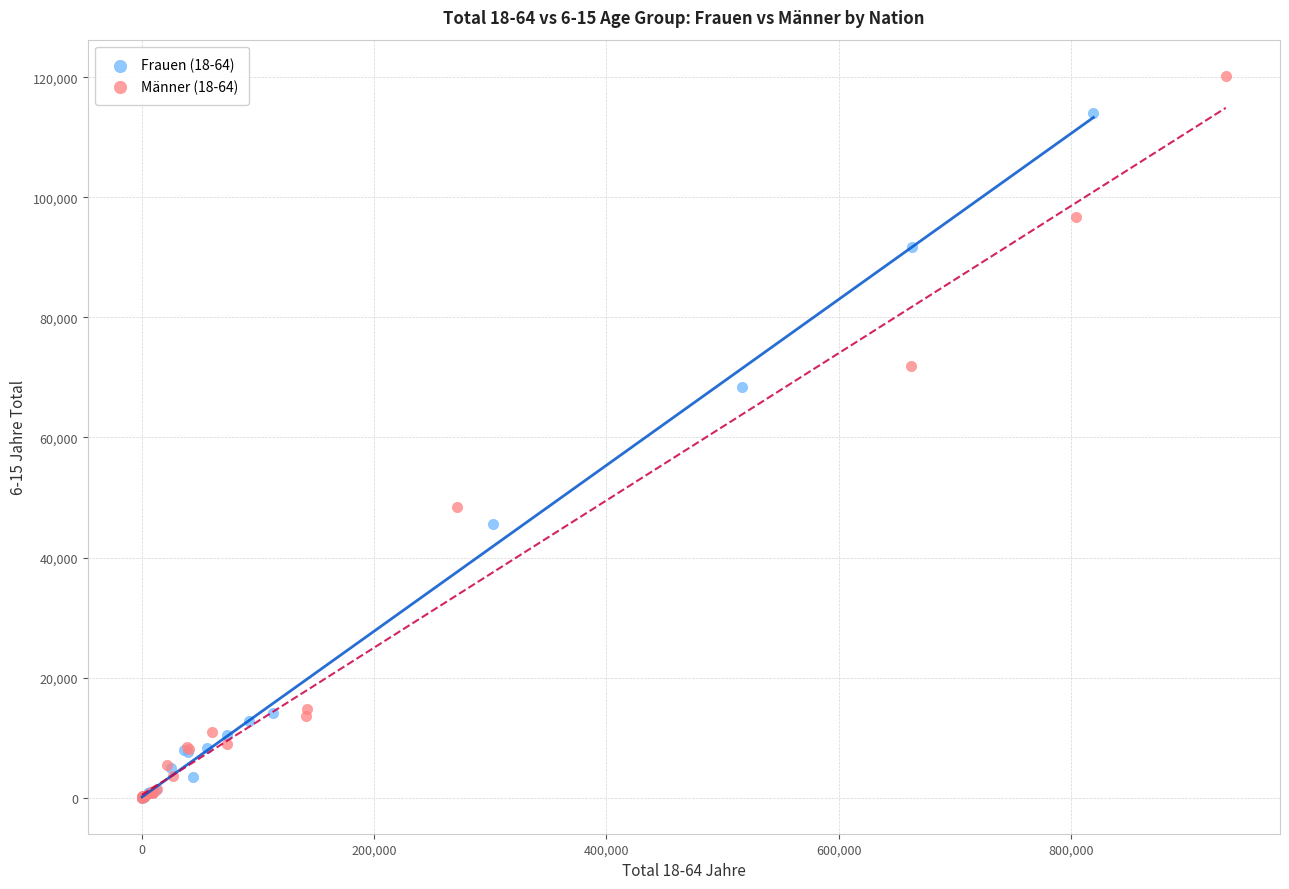

Which series reaches the maximum Y coordinate?

Männer (18-64)